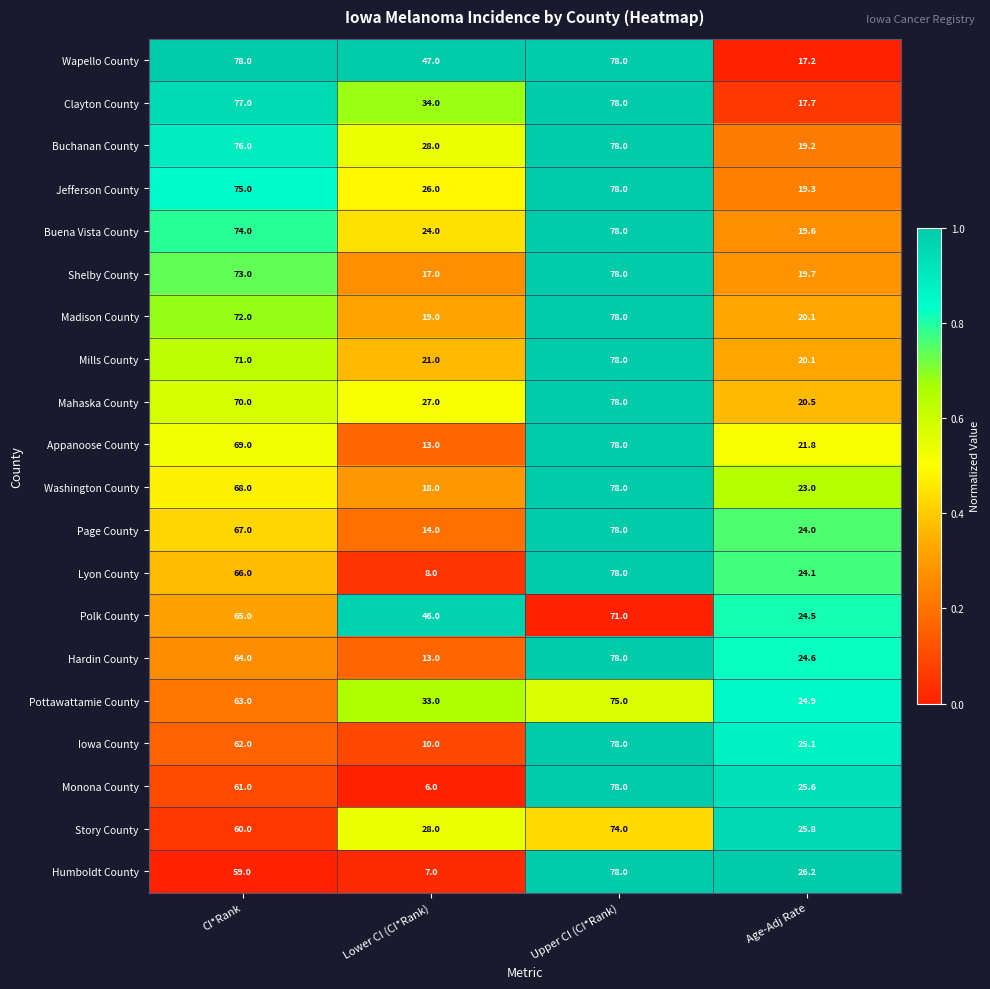

What is the total value across all series at Upper CI (CI*Rank)?

1546.0